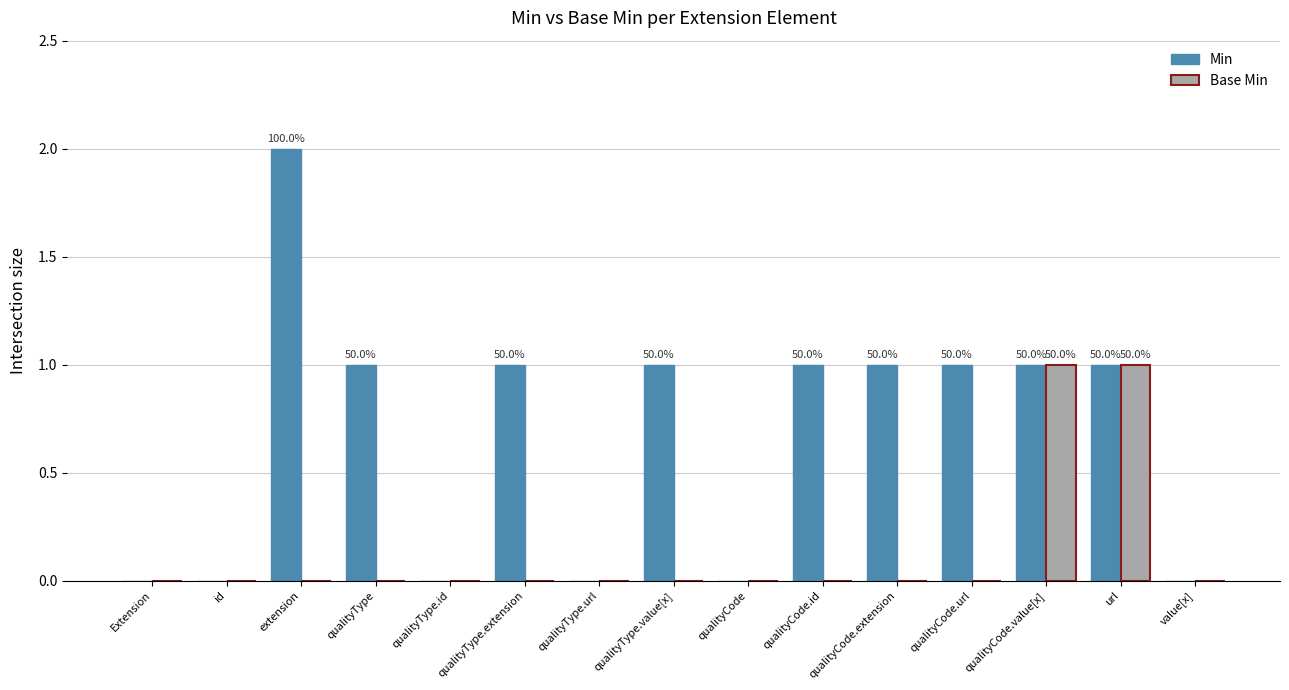

At which category does the chart reach its peak across all series?

extension